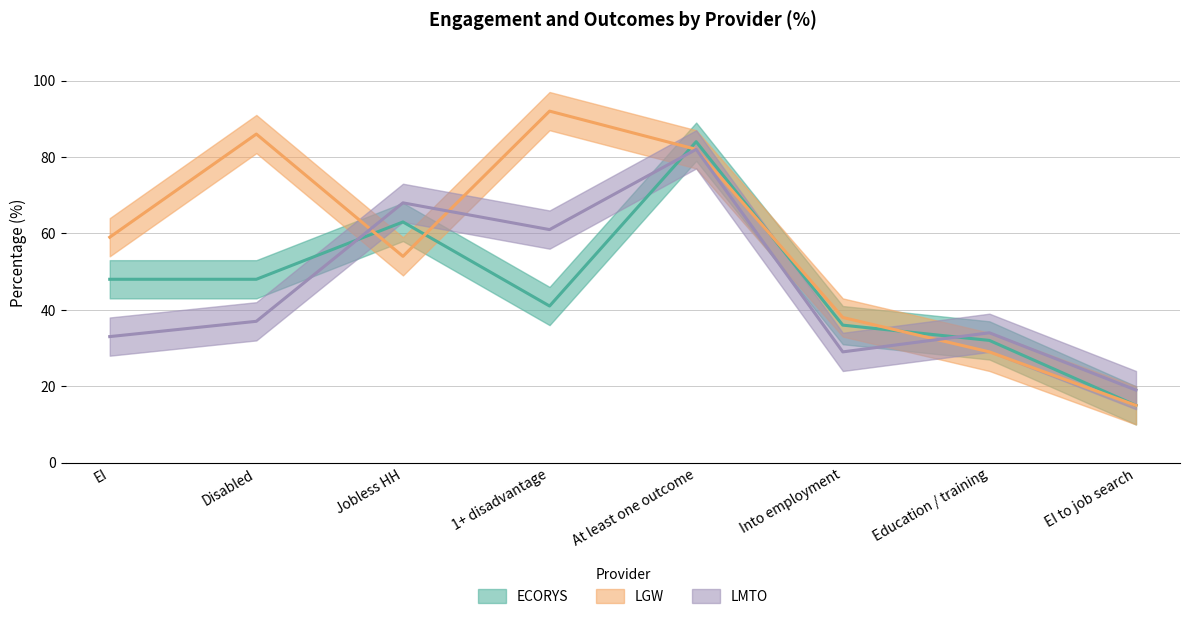

Reading right to left, what are all the values shown in this chart?

ECORYS: EI to job search=15	Education / training=32	Into employment=36	At least one outcome=84	1+ disadvantage=41	Jobless HH=63	Disabled=48	EI=48
LGW: EI to job search=15	Education / training=29	Into employment=38	At least one outcome=82	1+ disadvantage=92	Jobless HH=54	Disabled=86	EI=59
LMTO: EI to job search=19	Education / training=34	Into employment=29	At least one outcome=82	1+ disadvantage=61	Jobless HH=68	Disabled=37	EI=33